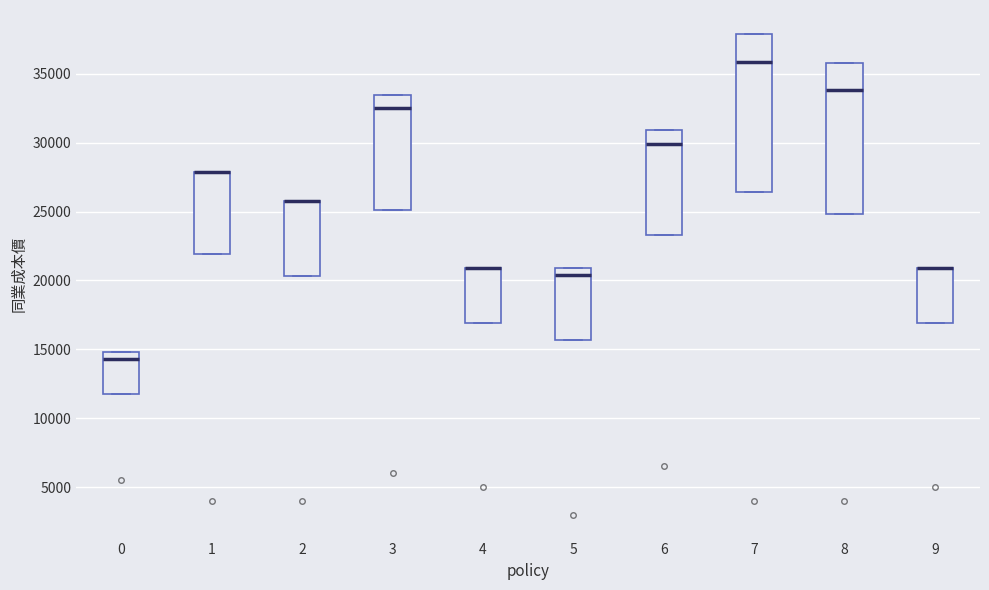

Comparing the boxes themselves (not the whiskers), which one is the tallest?

7